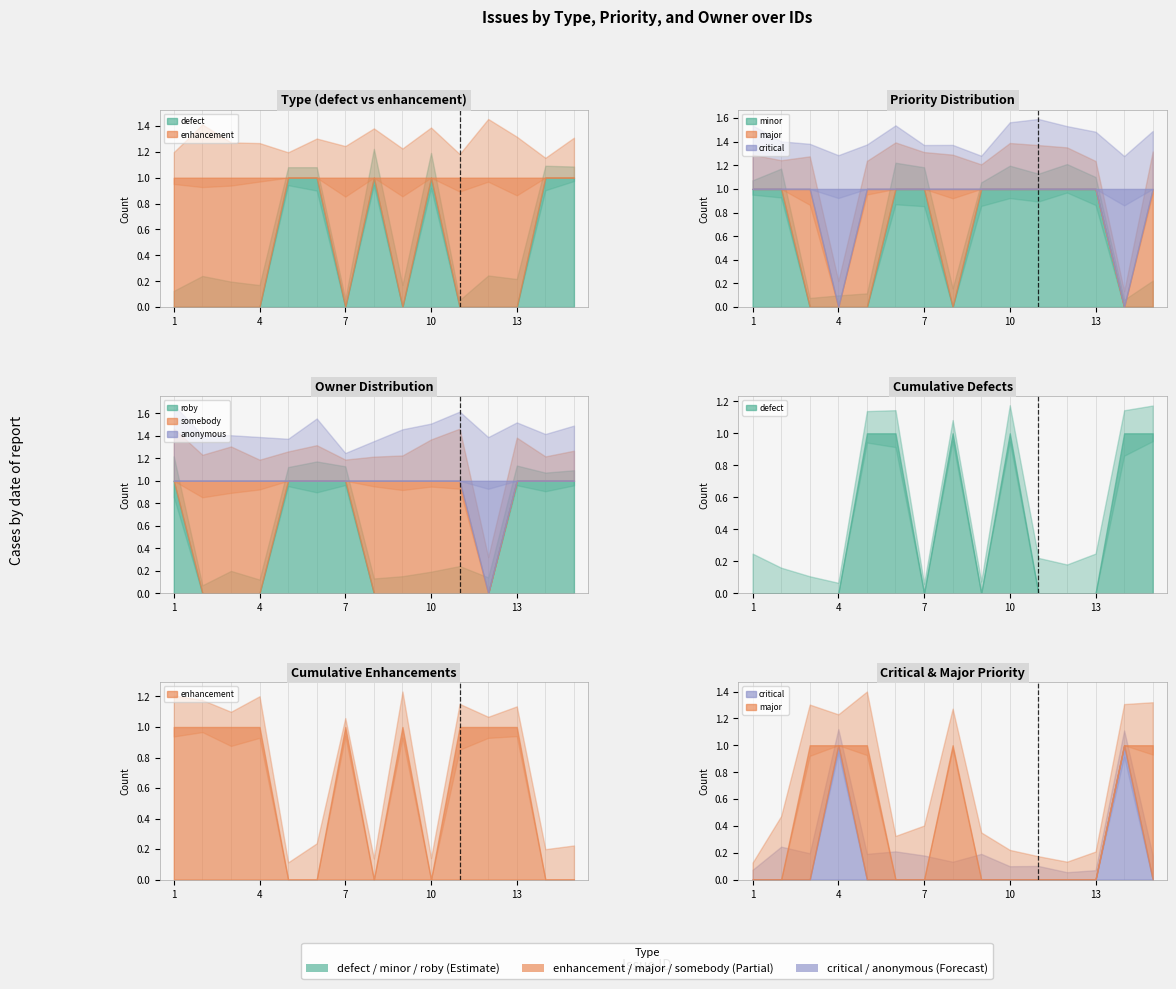

Which series has the largest total across all categories?

enhancement